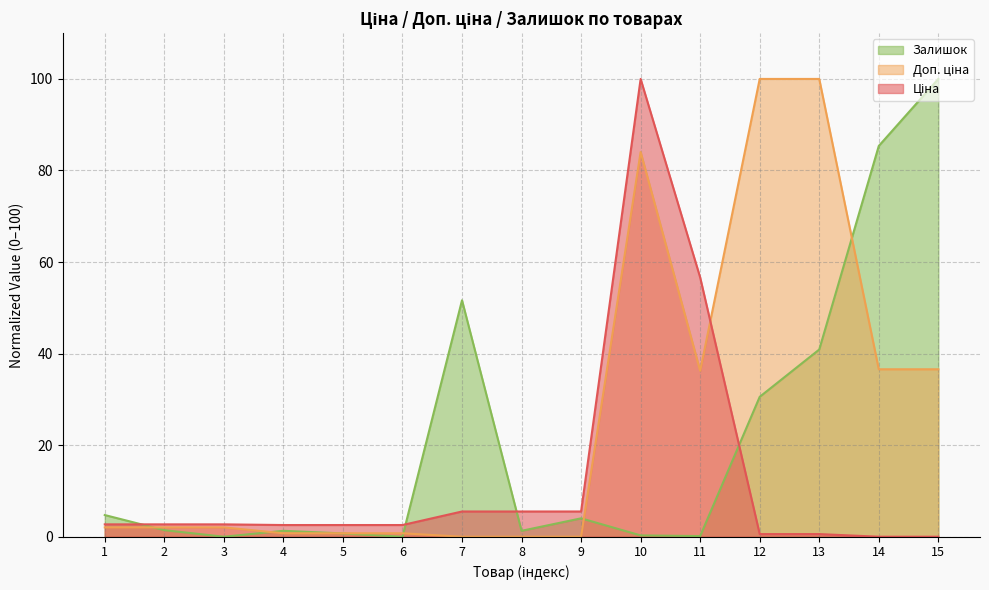

Between 6 and 8, which series saw the biggest shift?

Ціна